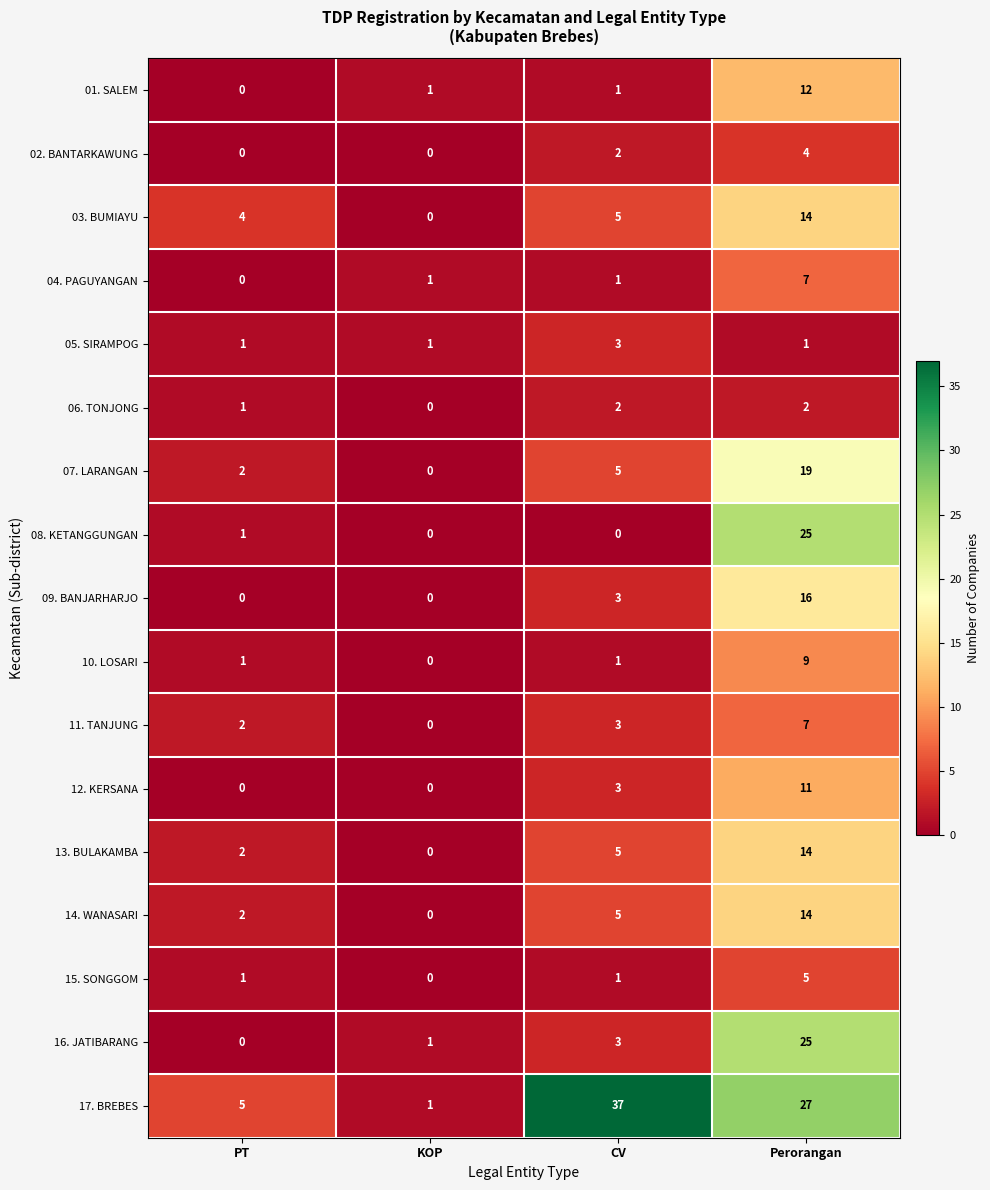

How many data points does each series have?

4